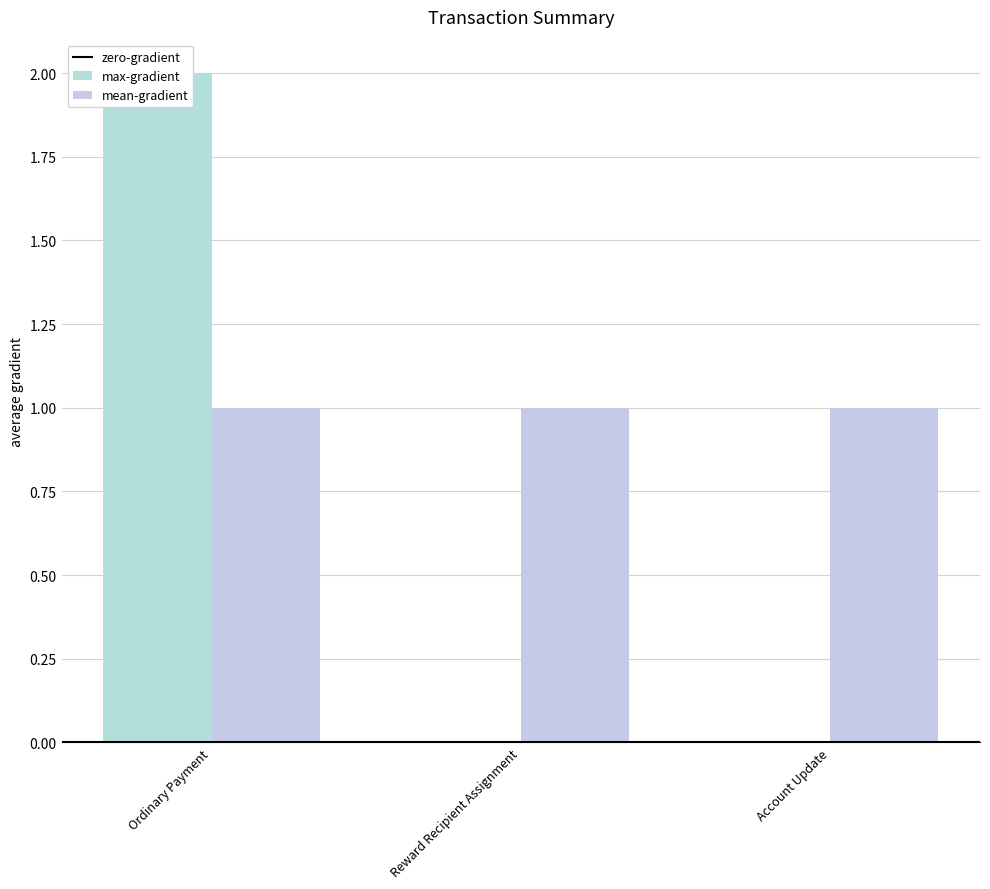

Where is mean-gradient nearest to the value 1?

Reward Recipient Assignment